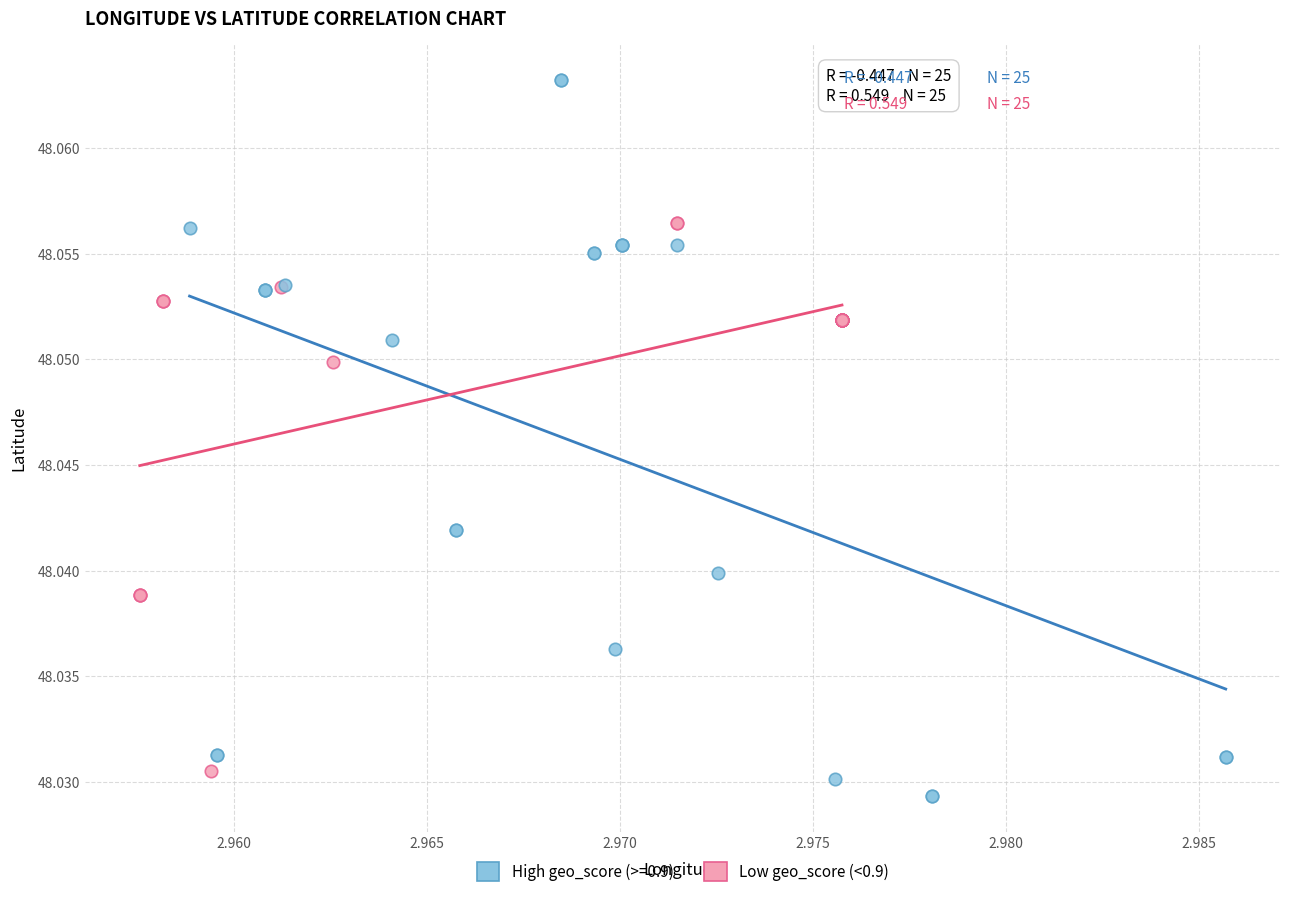

Which series contains the highest Y value?

High geo_score (>=0.9)